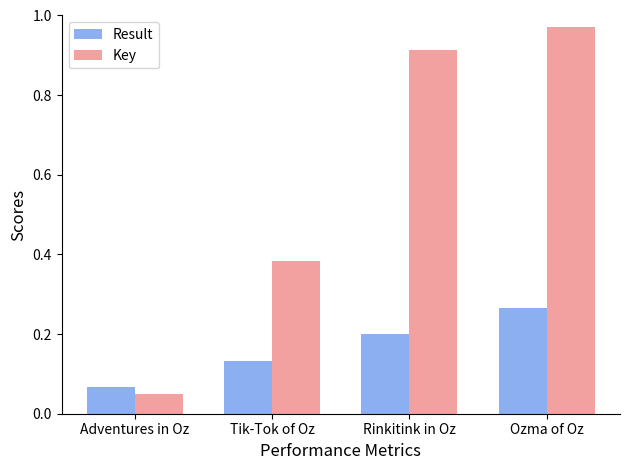

Which series has the largest range (max minus min)?

Key